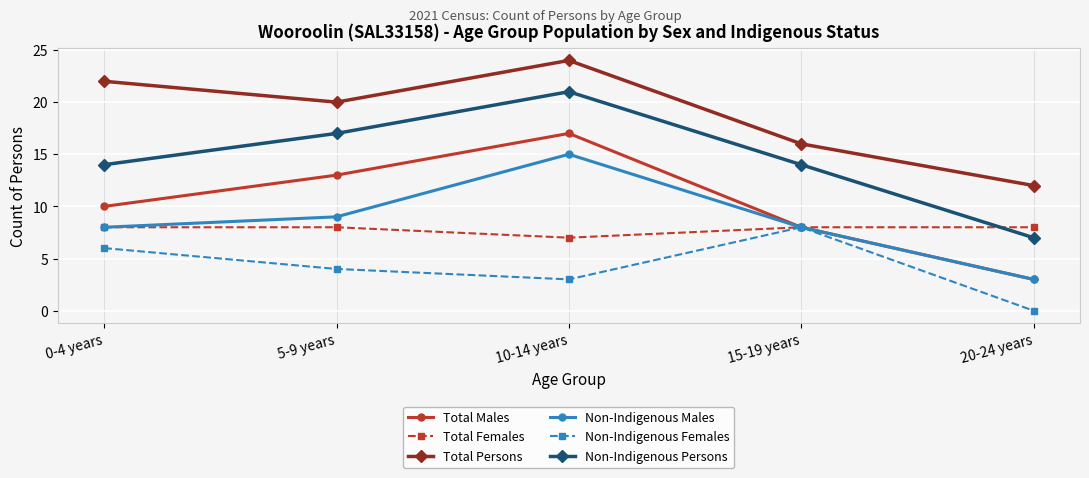

Rank the categories by Total Males value from highest to lowest.

10-14 years, 5-9 years, 0-4 years, 15-19 years, 20-24 years